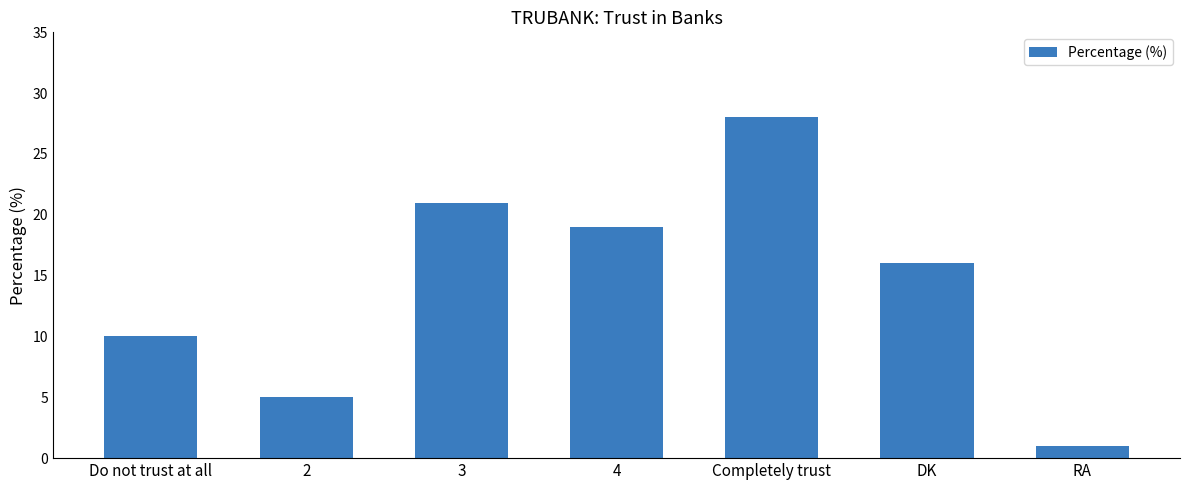

Where is the data nearest to the value 14?

DK